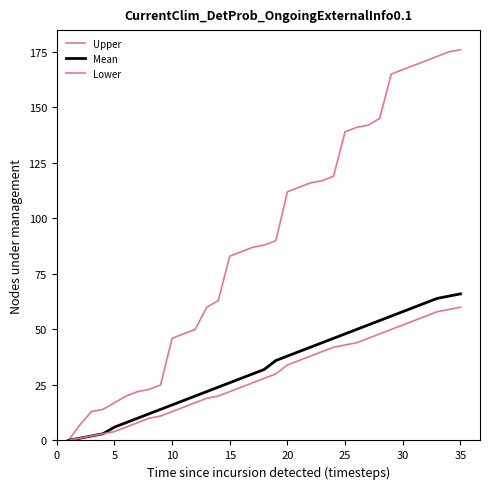

How many lines are shown in the chart?

3